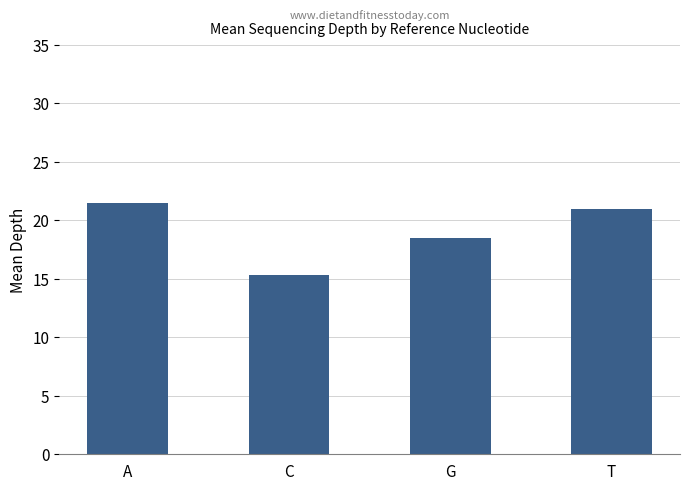

Are the bars horizontal?

No